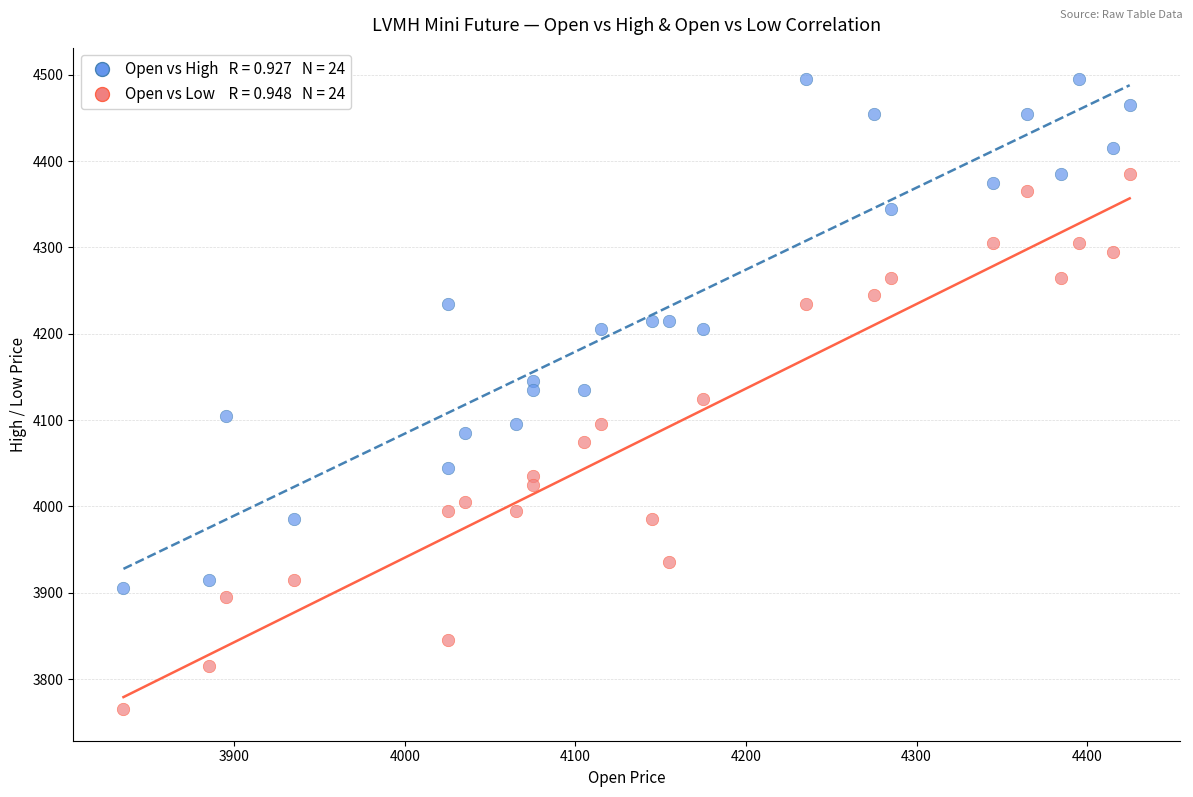

Across all data points, what is the range of Y values (max minus min)?

730